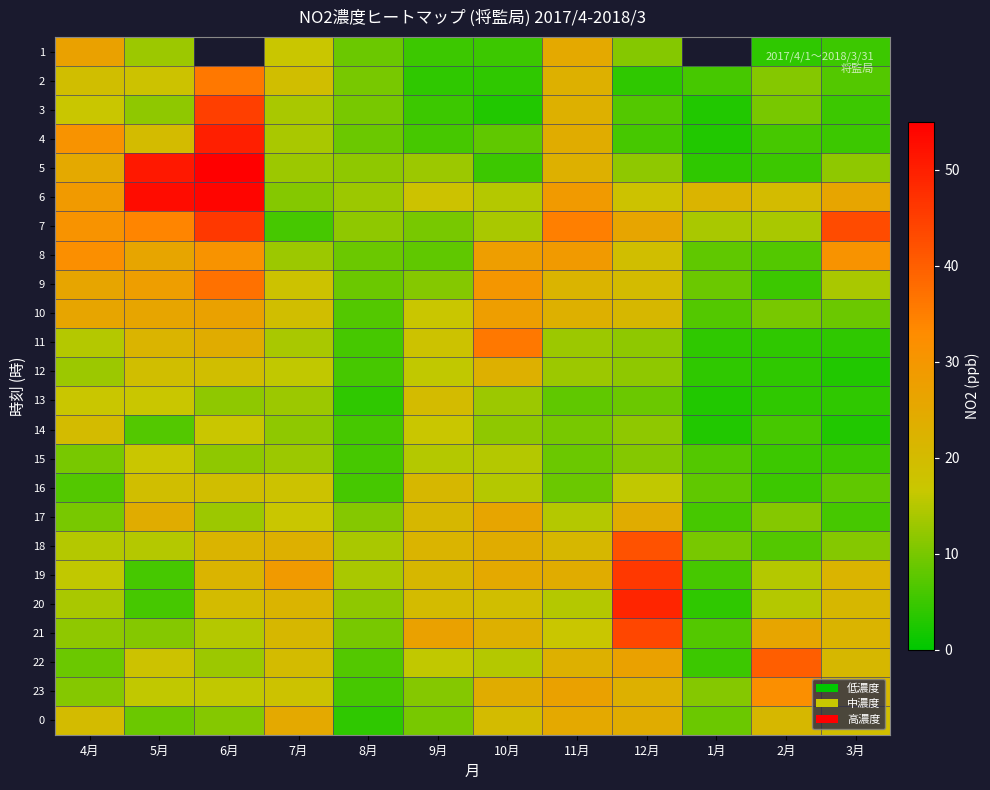

Rank the series at 10月 from highest to lowest value.

11, 9, 8, 10, 17, 19, 18, 23, 12, 21, 0, 20, 6, 15, 16, 22, 7, 13, 14, 4, 1, 5, 2, 3